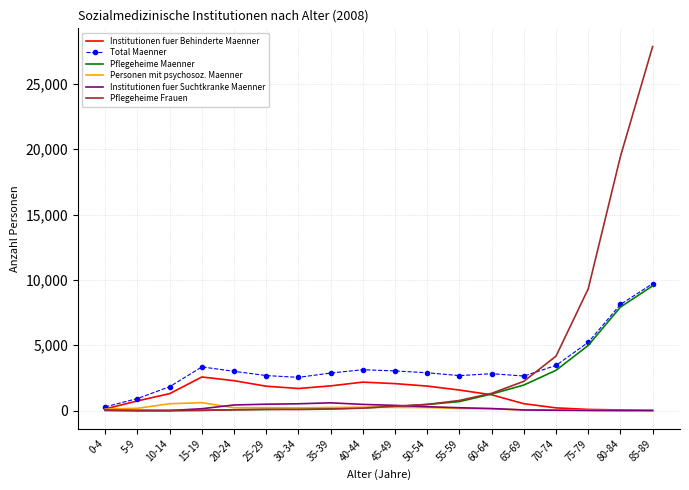

At which category is the sum across all series the highest?

85-89